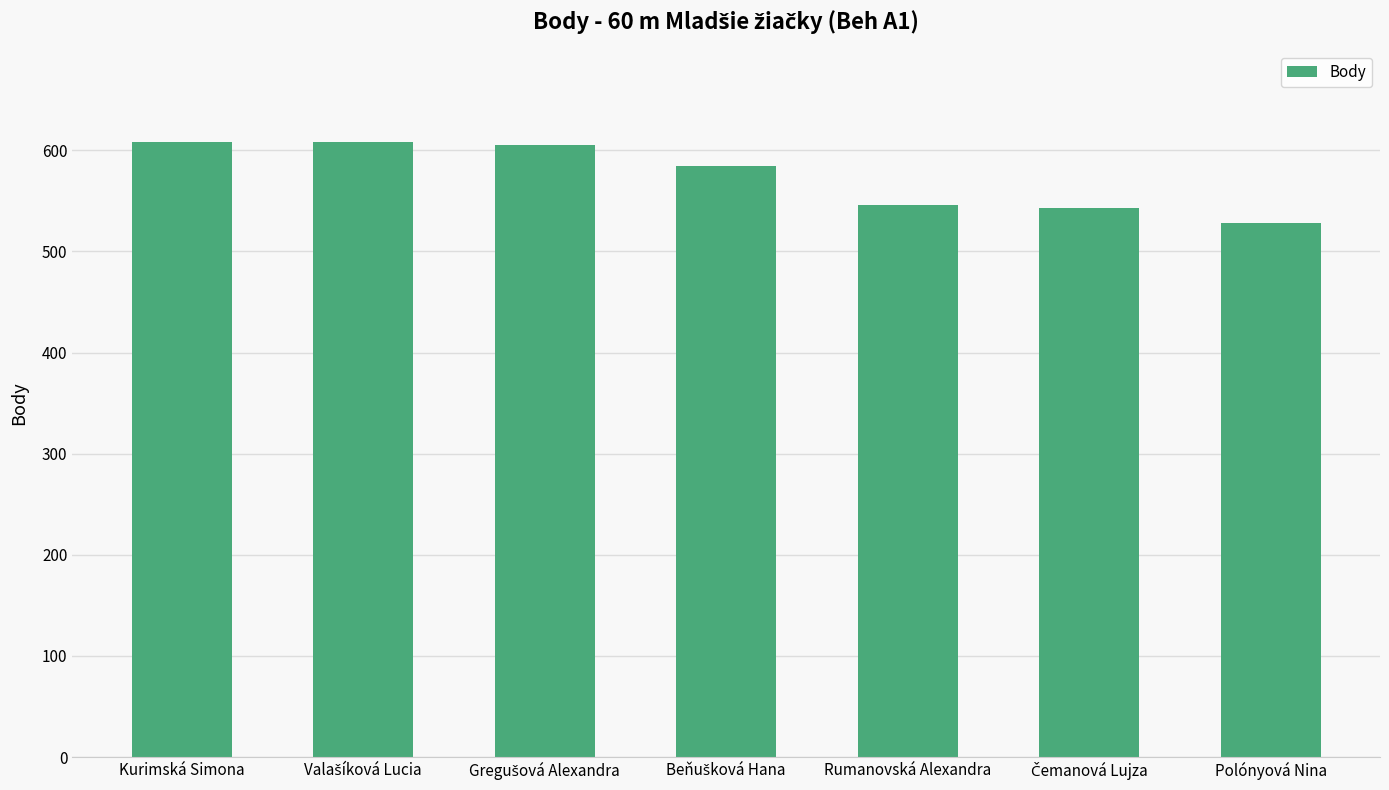

Which label corresponds to the smallest value in the chart?

Polónyová Nina